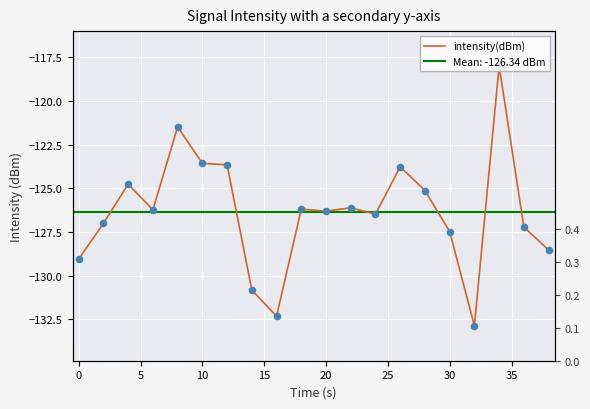

What is the change in value from −5 to 35?

-3.3